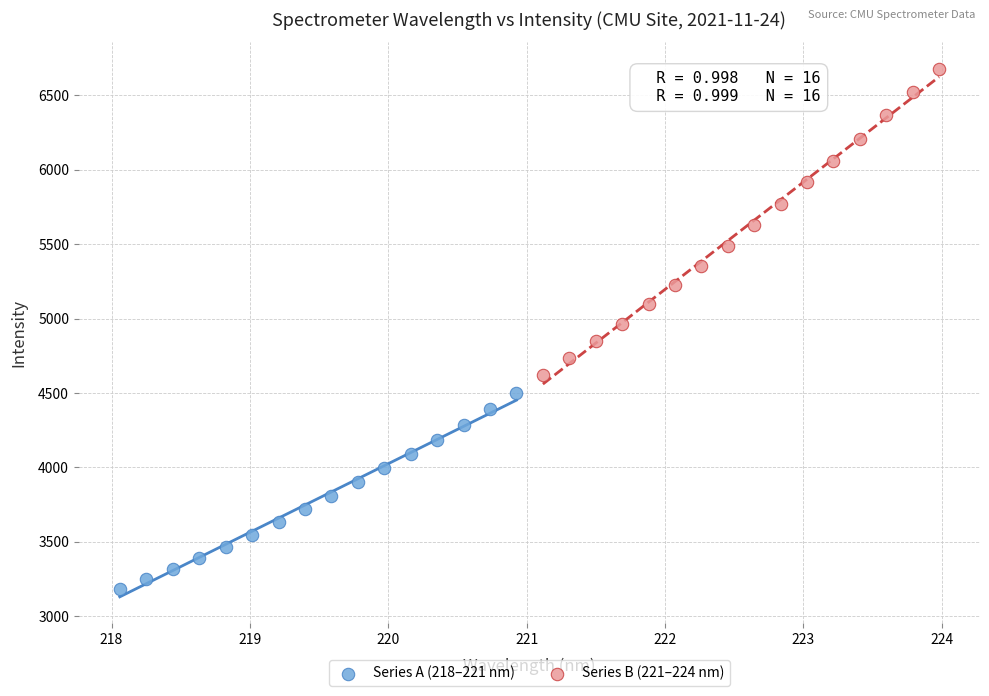

Which series reaches the maximum Y coordinate?

Series B (221–224 nm)